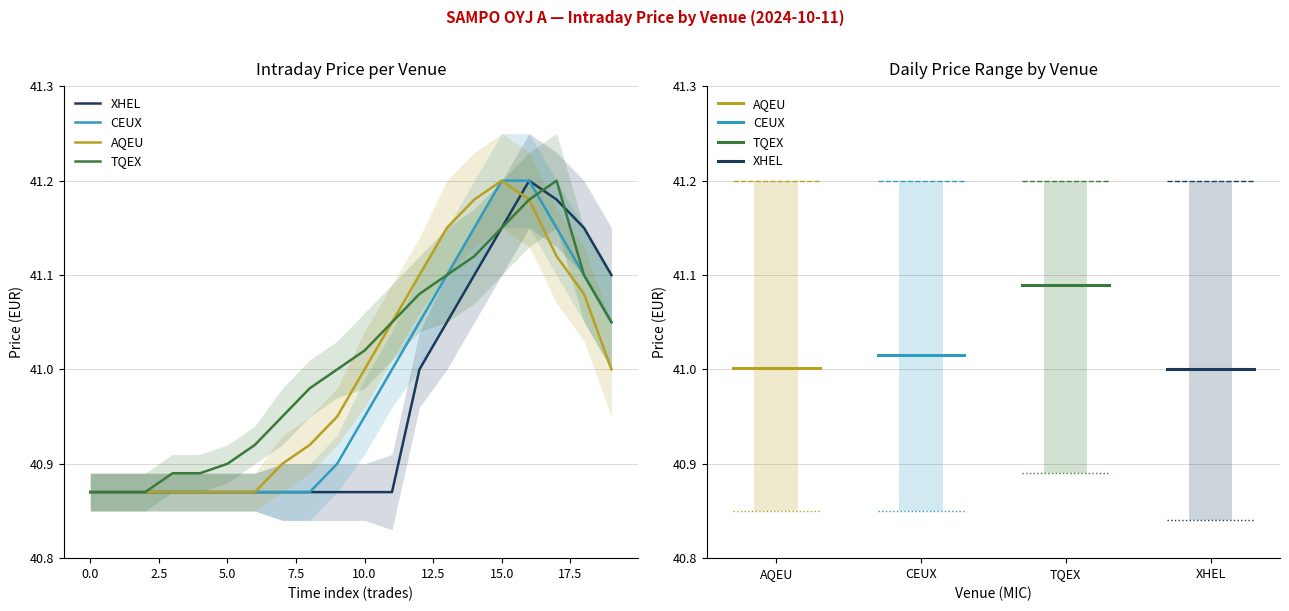

What is the difference between the maximum and minimum values in the CEUX series?

0.3